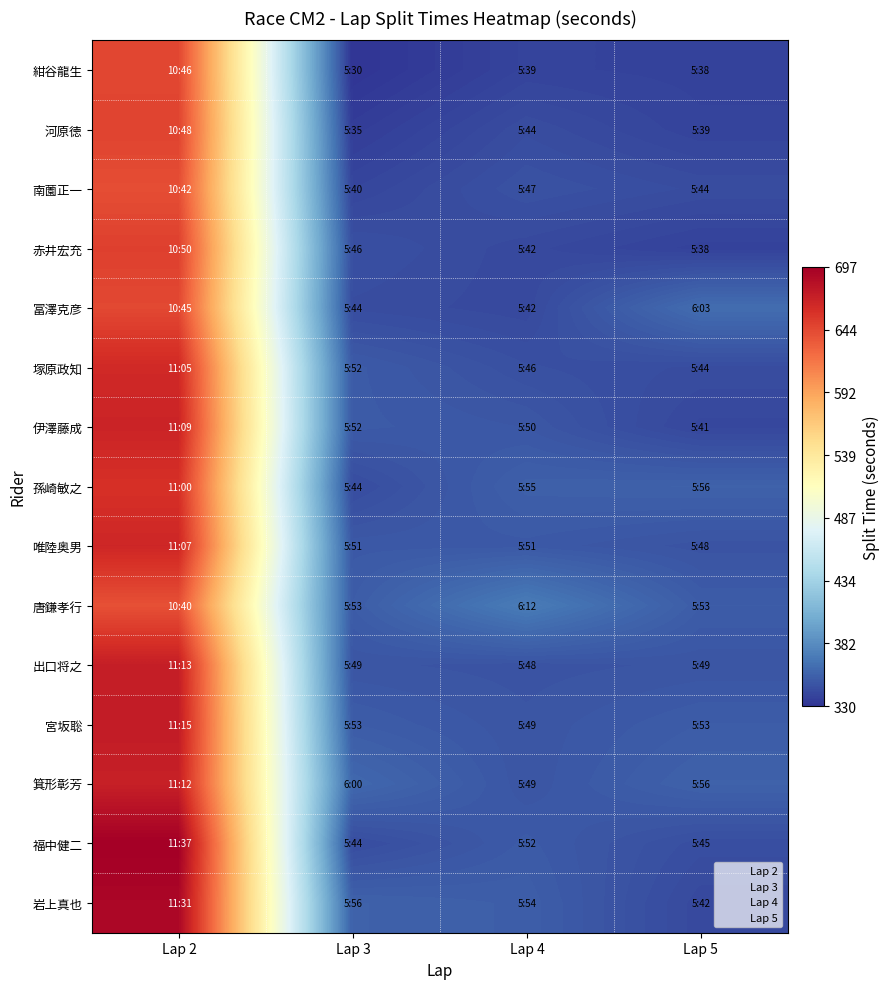

At which category is the sum across all series the highest?

Lap 2